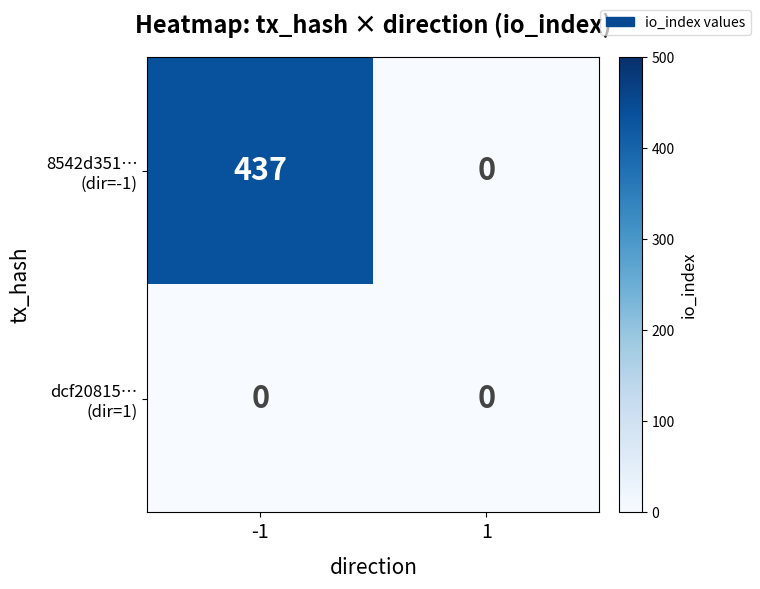

What is the greatest value displayed?

437